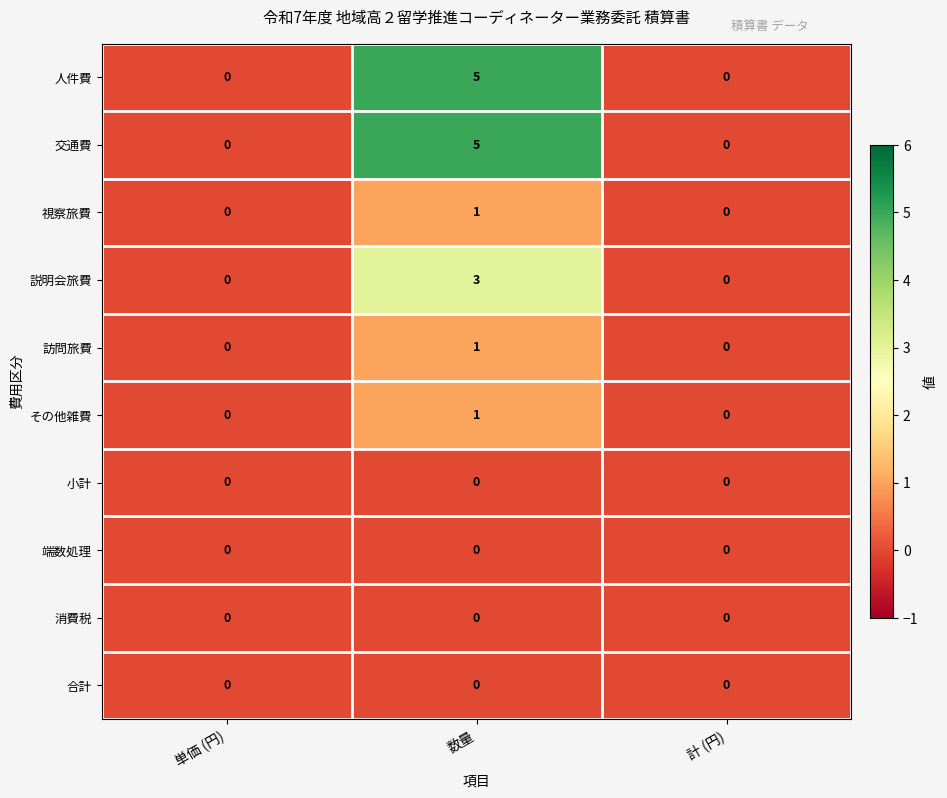

How many 人件費 values are between 0 and 5?

3